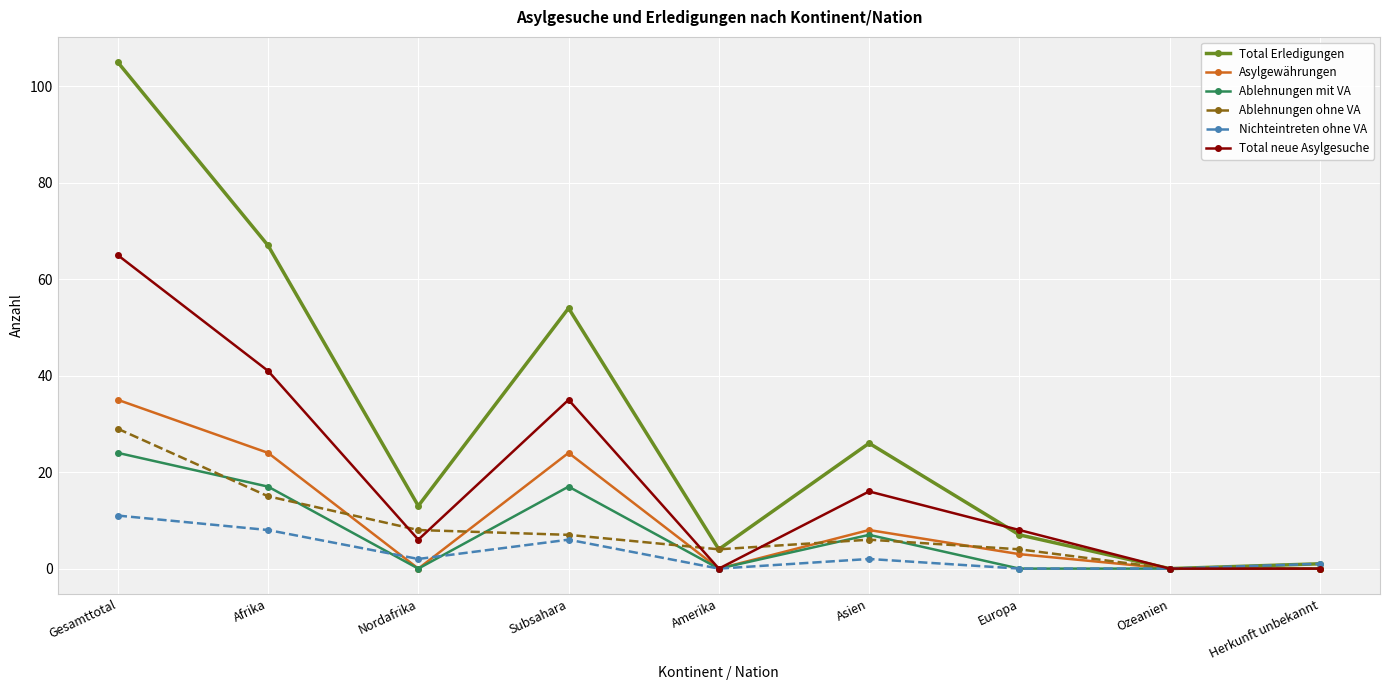

List the series in order of their peak value, highest first.

Total Erledigungen, Total neue Asylgesuche, Asylgewährungen, Ablehnungen ohne VA, Ablehnungen mit VA, Nichteintreten ohne VA